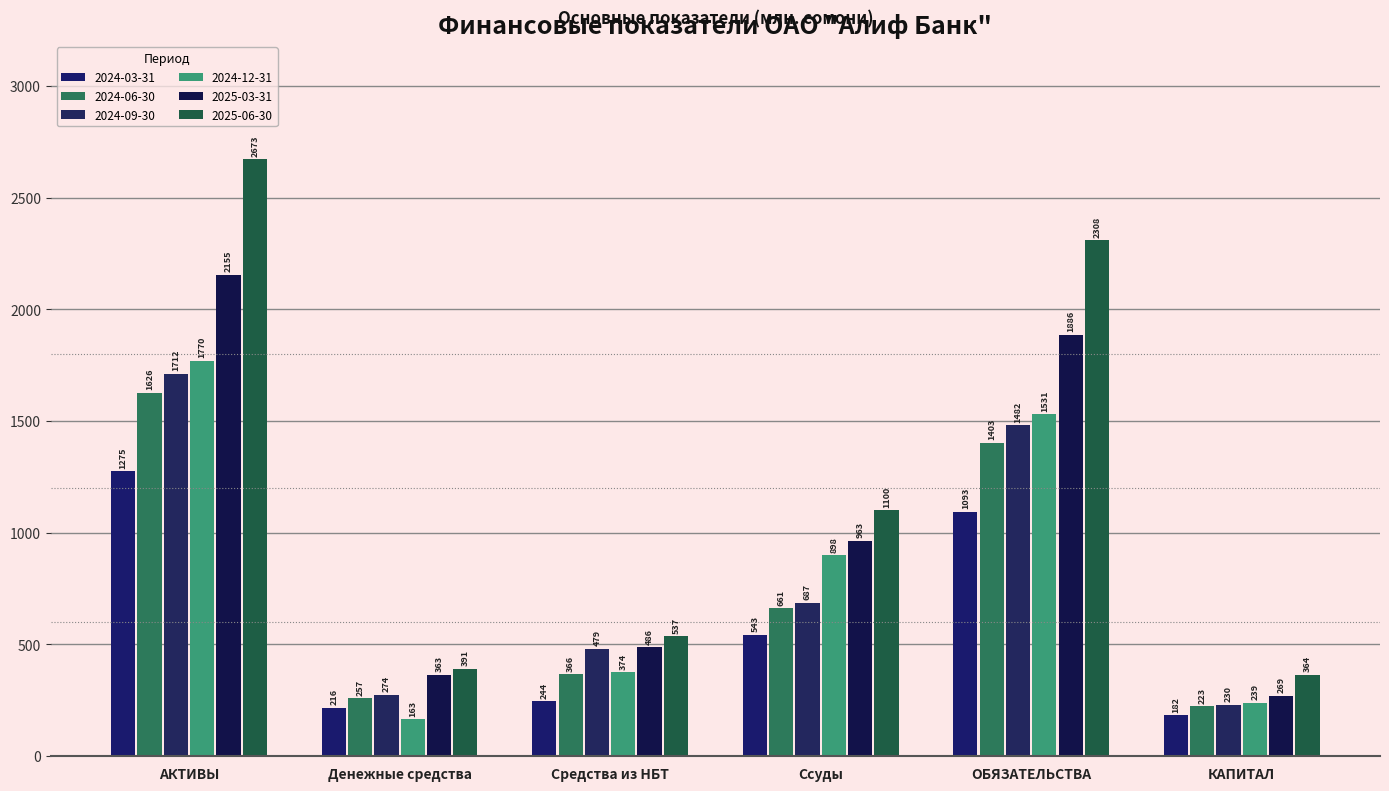

How many bars are there in total?

36